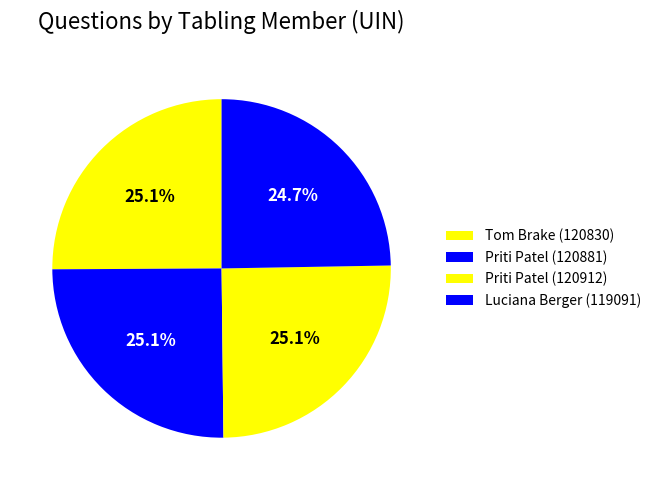

True or false: Luciana Berger (119091) accounts for 20% of the total.

False